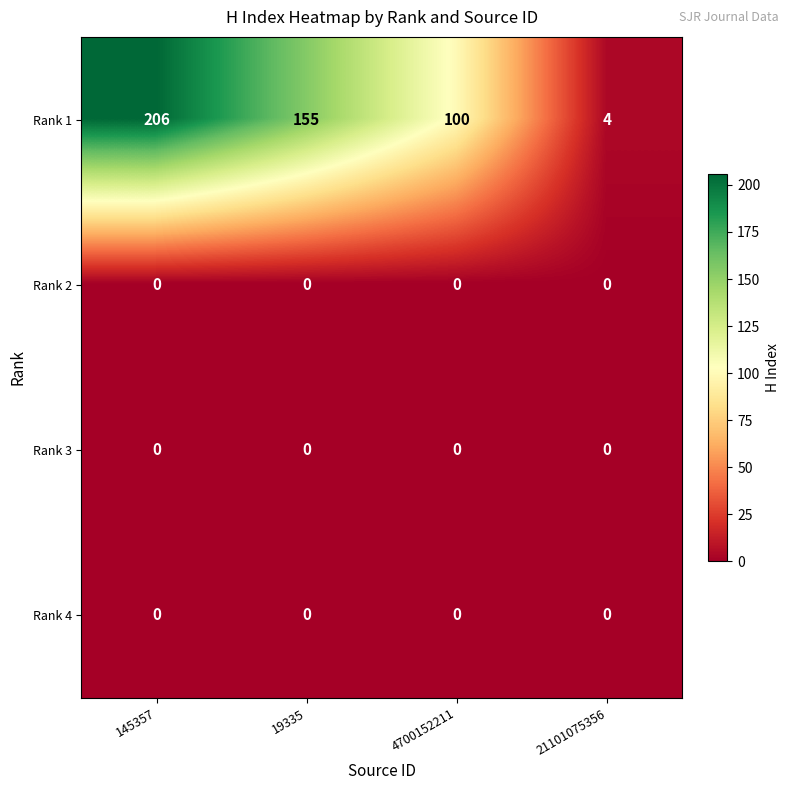

Reading left to right, transcribe all the data shown in this chart.

Rank 1: 206	155	100	4
Rank 2: 0	0	0	0
Rank 3: 0	0	0	0
Rank 4: 0	0	0	0